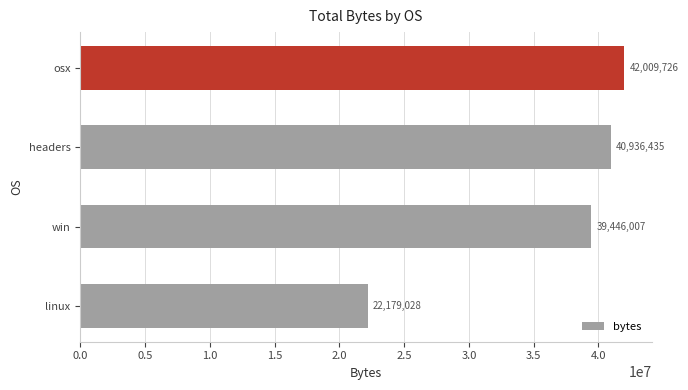

What is the difference between the maximum and minimum values?

19830698